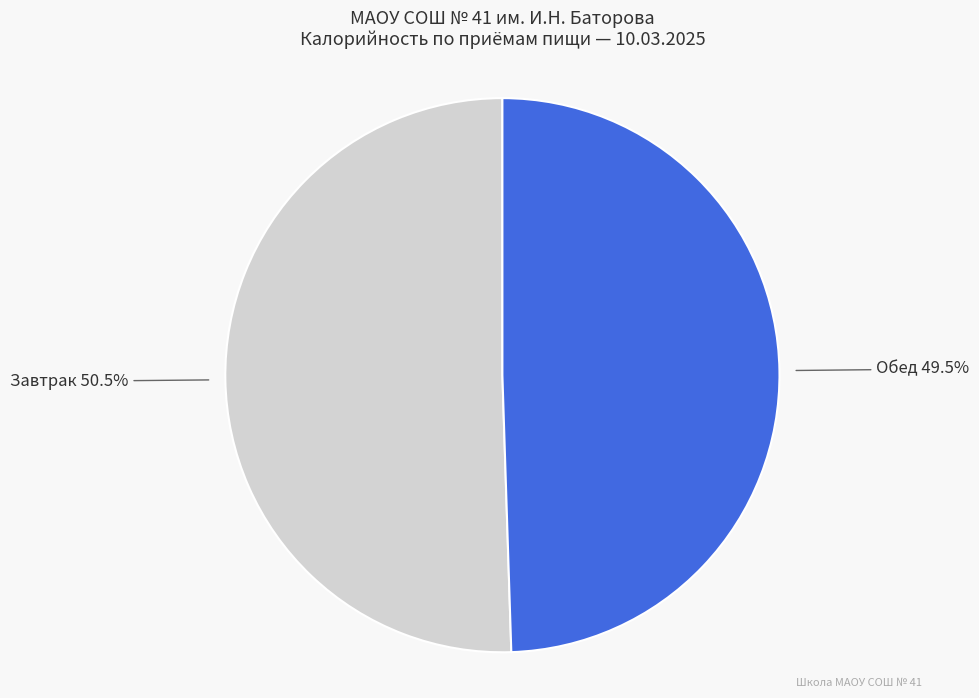

Combined, what portion of the pie is Завтрак and Обед?

100.0%